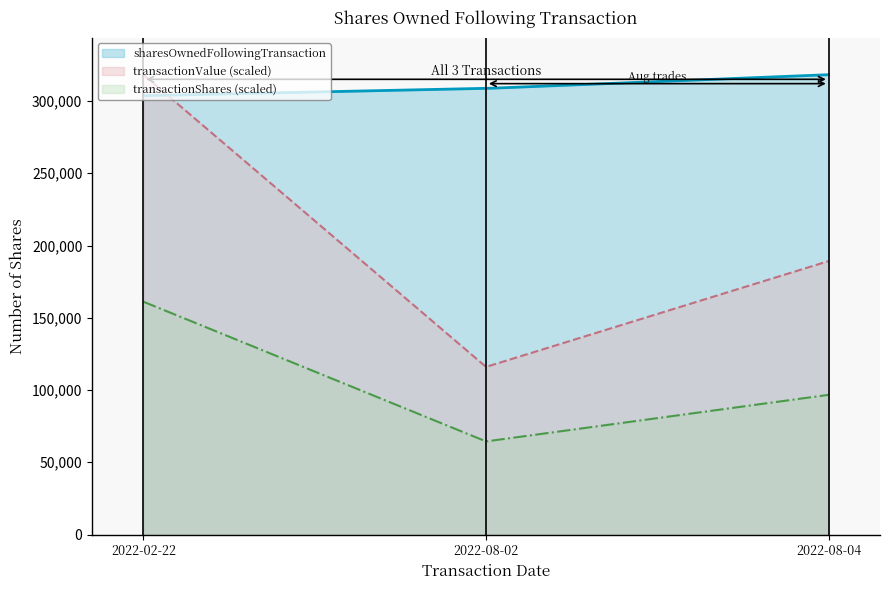

What is the highest value of the transactionValue (scaled) series?

318191.0